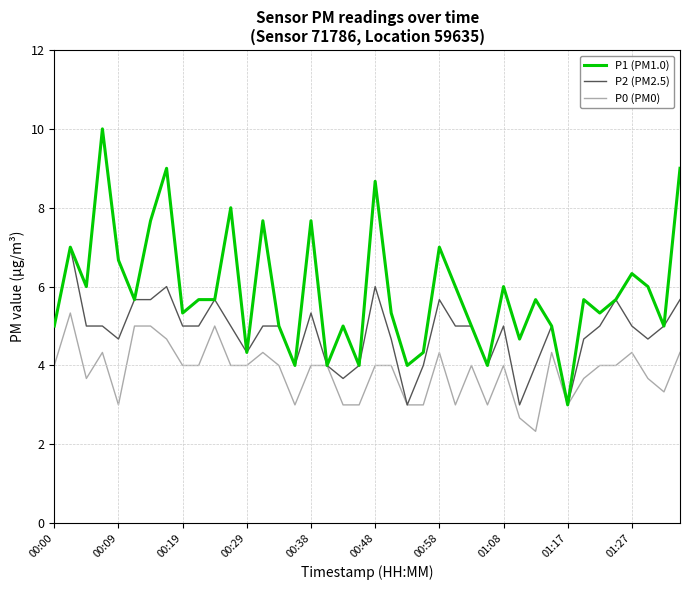

List the series in order of their peak value, highest first.

P1 (PM1.0), P2 (PM2.5), P0 (PM0)